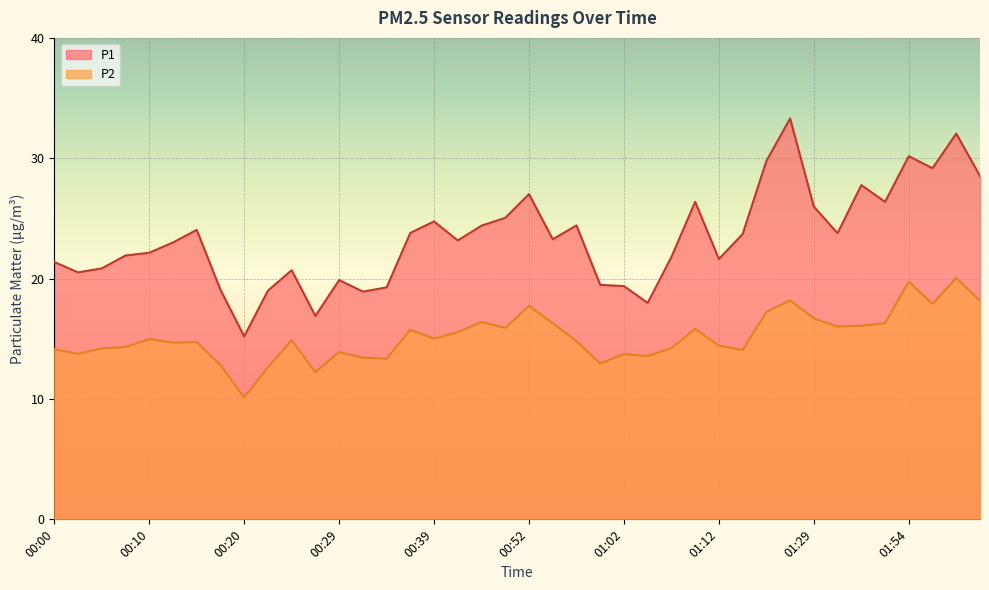

What is the difference between the P2 values at 02:08 and 01:57?

0.2